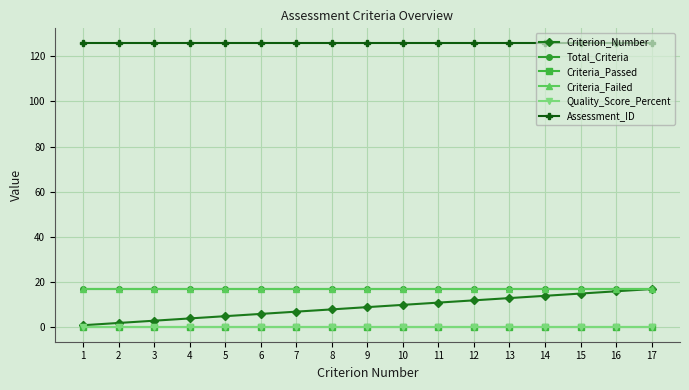

Does the chart have visible grid lines?

Yes